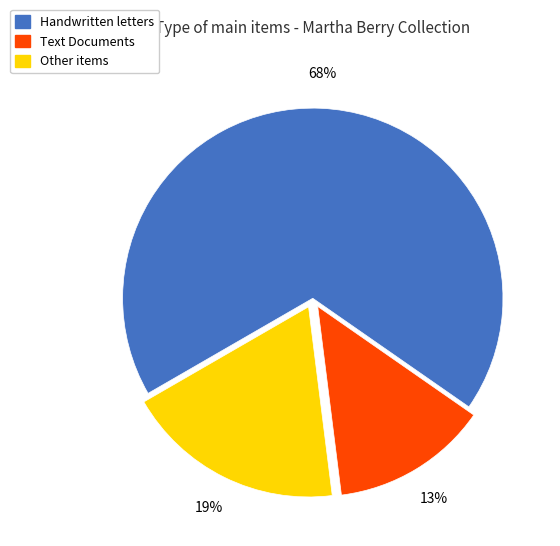

To the nearest percent, what is the difference between the largest and smallest slice percentages?

55%